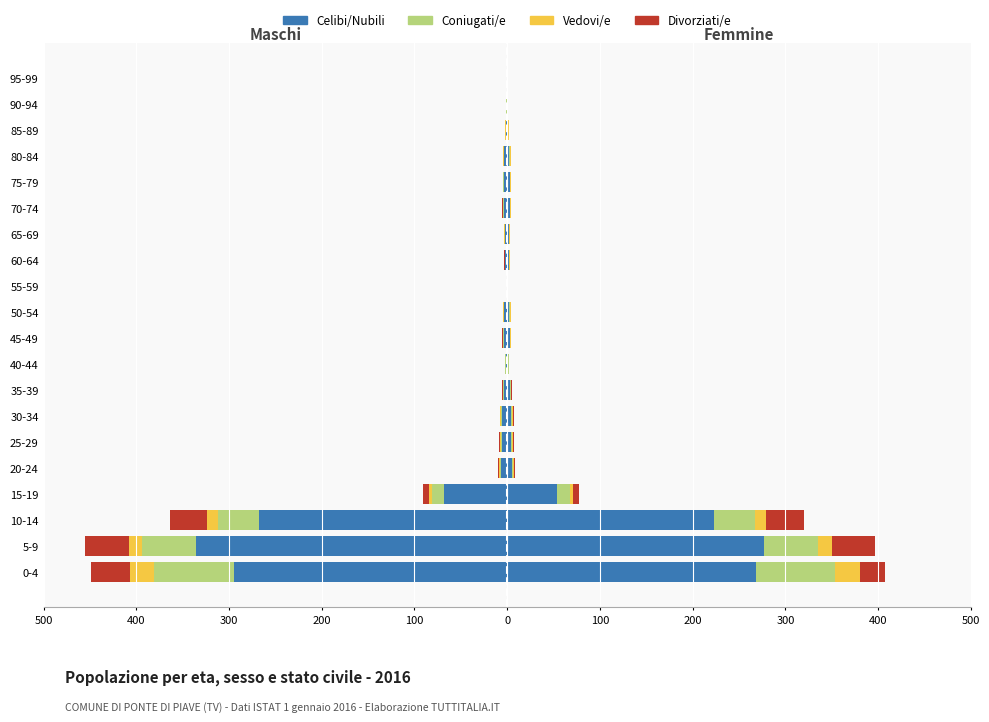

Does the chart contain any negative values?

Yes